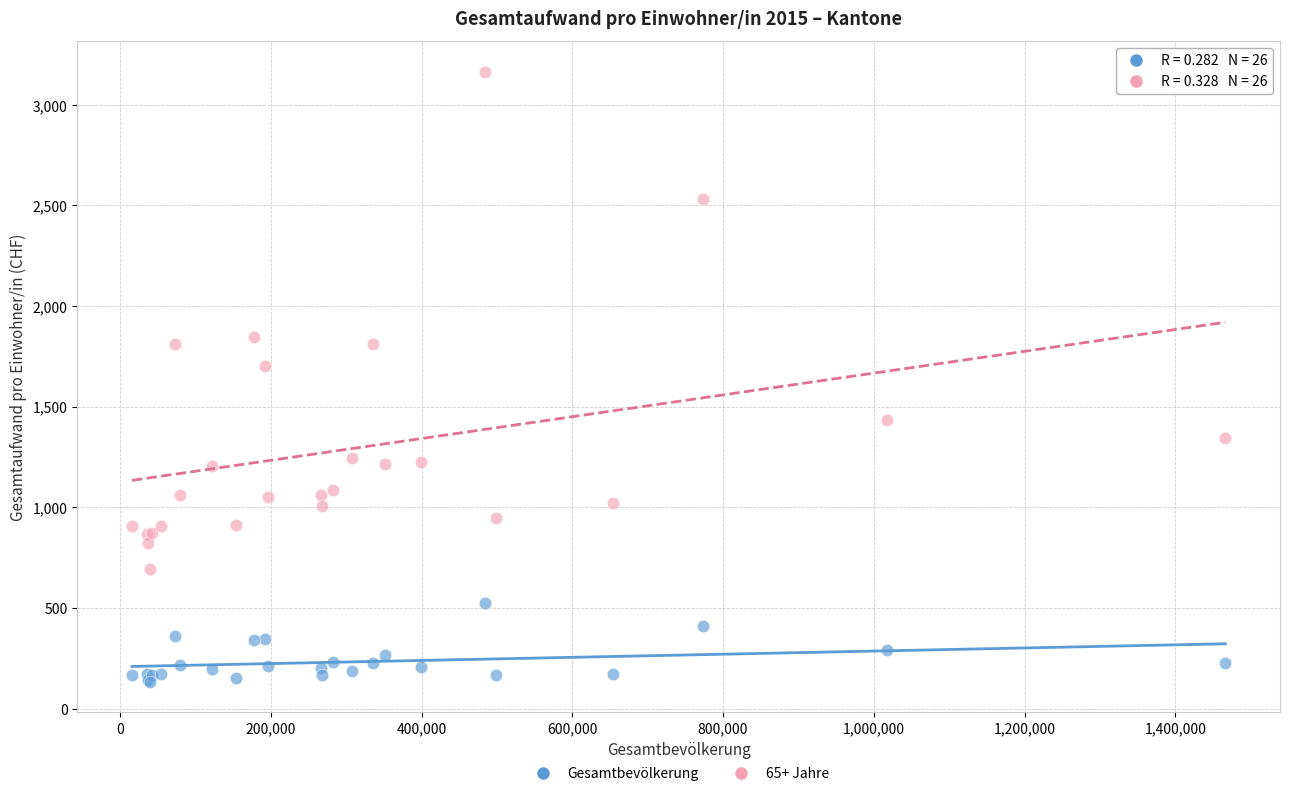

Across all series, what Y value is closest to 1648?

1700.3